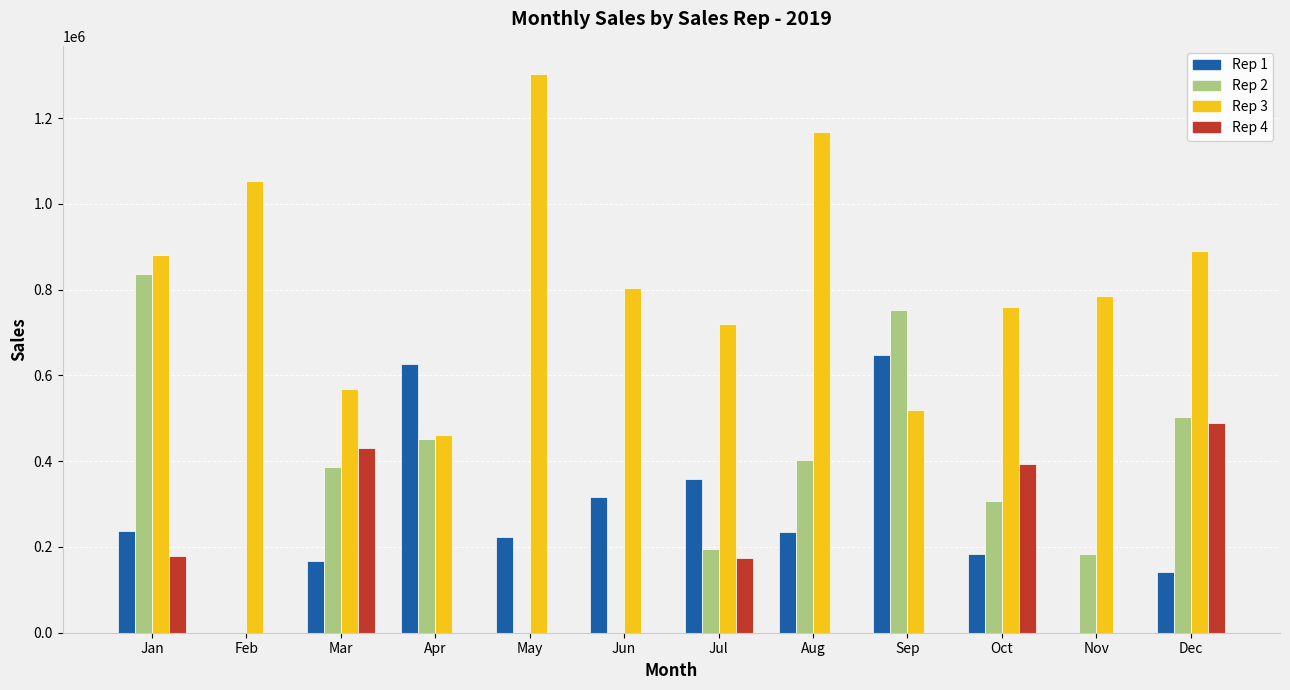

True or false: Rep 1 has a value of 104717 at Mar.

False